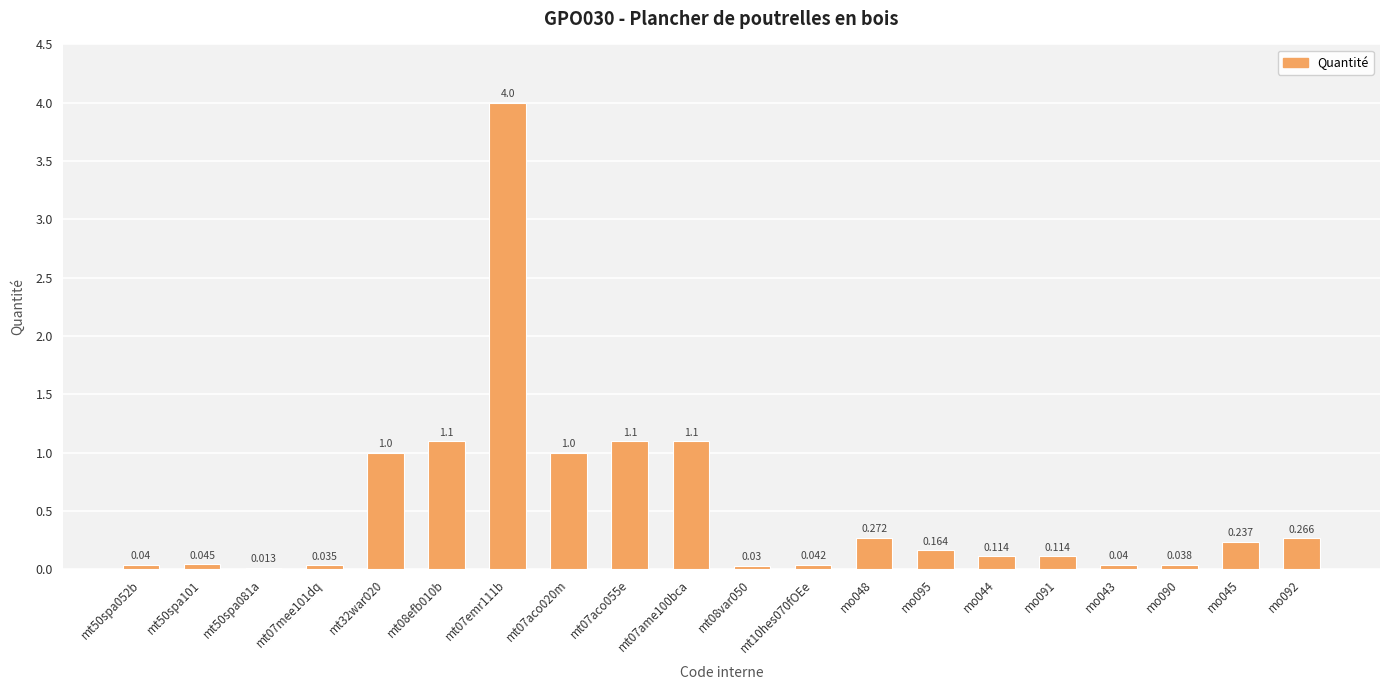

What is the sum of the values at mt07aco020m and mt08var050?

1.0